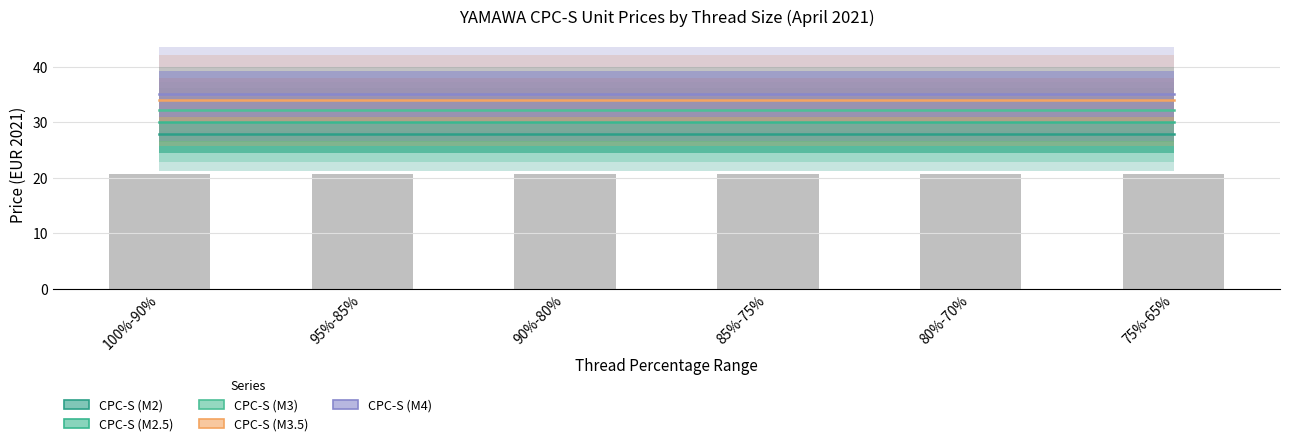

Rank the series by their average value, from lowest to highest.

CPC-S (M2), CPC-S (M2.5), CPC-S (M3), CPC-S (M3.5), CPC-S (M4)